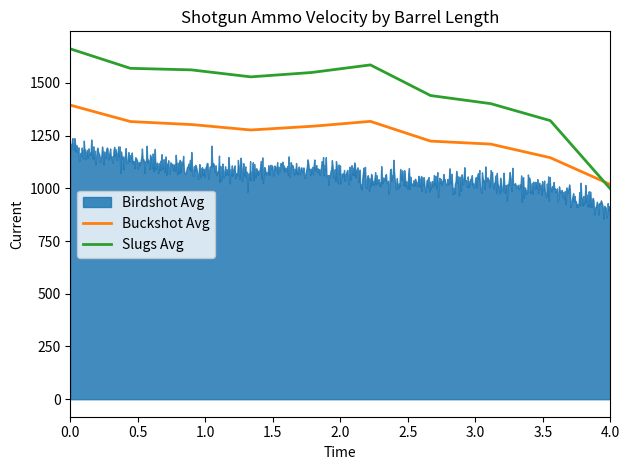

True or false: Birdshot Avg and Buckshot Avg cross at least once.

False